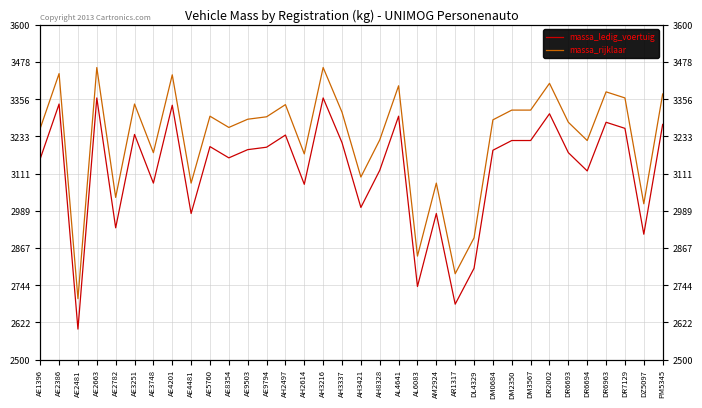

How many lines are shown in the chart?

2